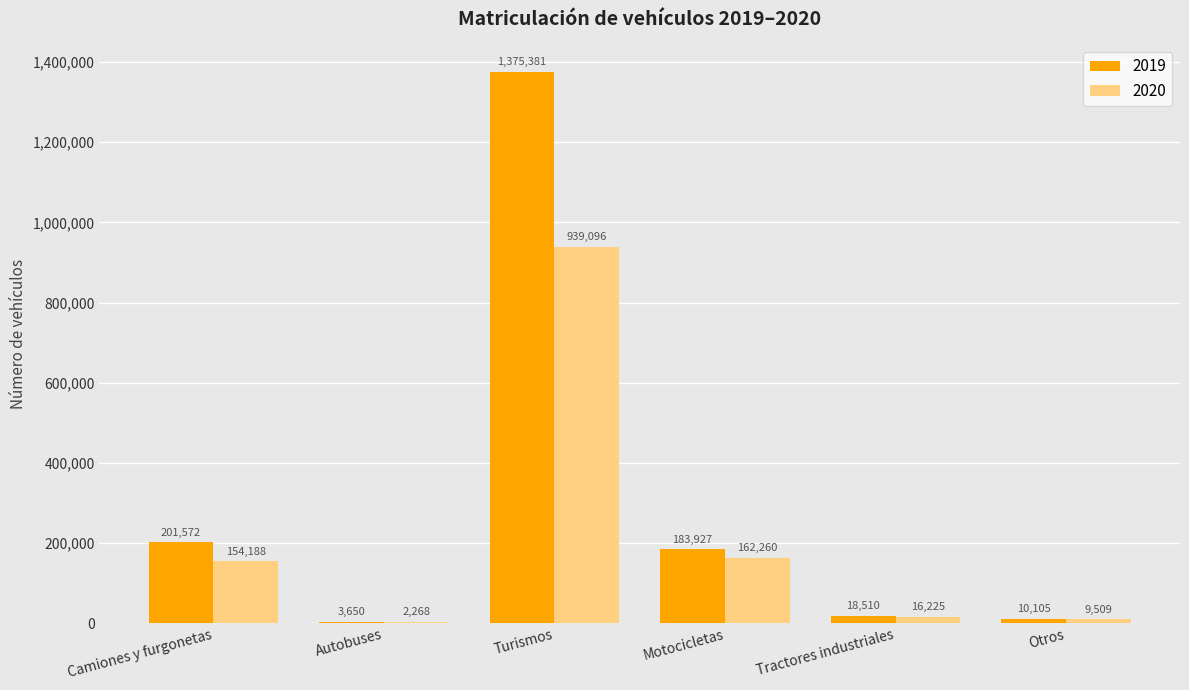

Reading right to left, list all the values displayed in this chart.

2019: Otros=10105	Tractores industriales=18510	Motocicletas=183927	Turismos=1375381	Autobuses=3650	Camiones y furgonetas=201572
2020: Otros=9509	Tractores industriales=16225	Motocicletas=162260	Turismos=939096	Autobuses=2268	Camiones y furgonetas=154188